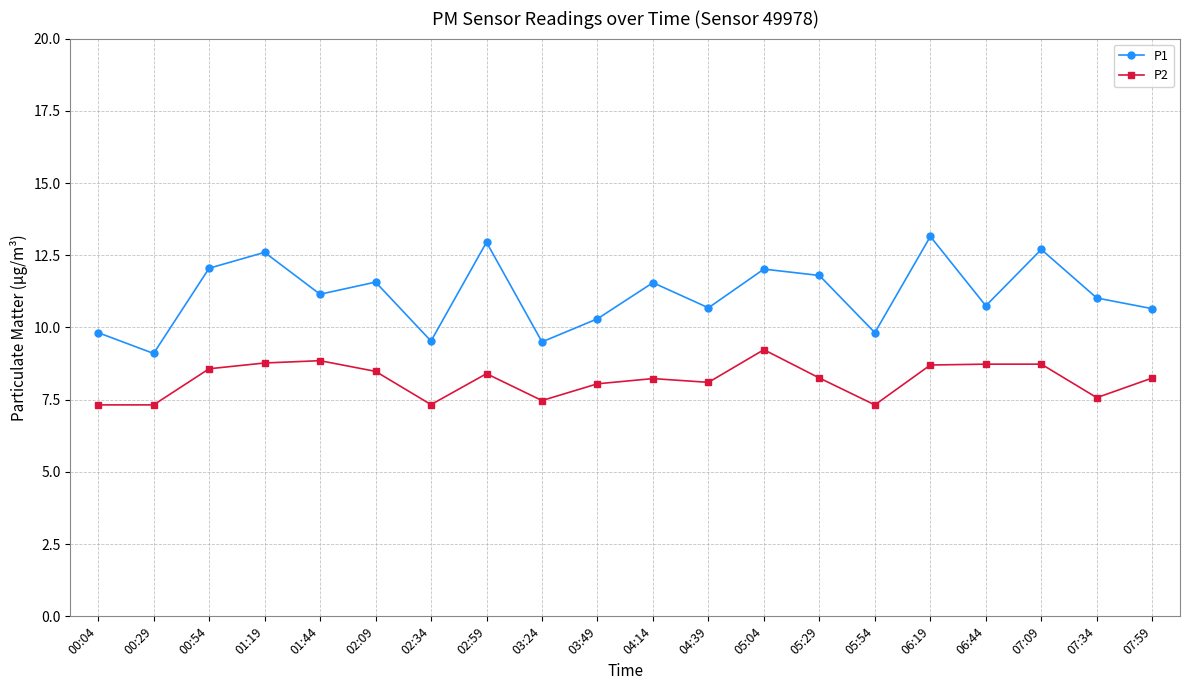

At 03:24, list the series in order from largest to smallest.

P1, P2